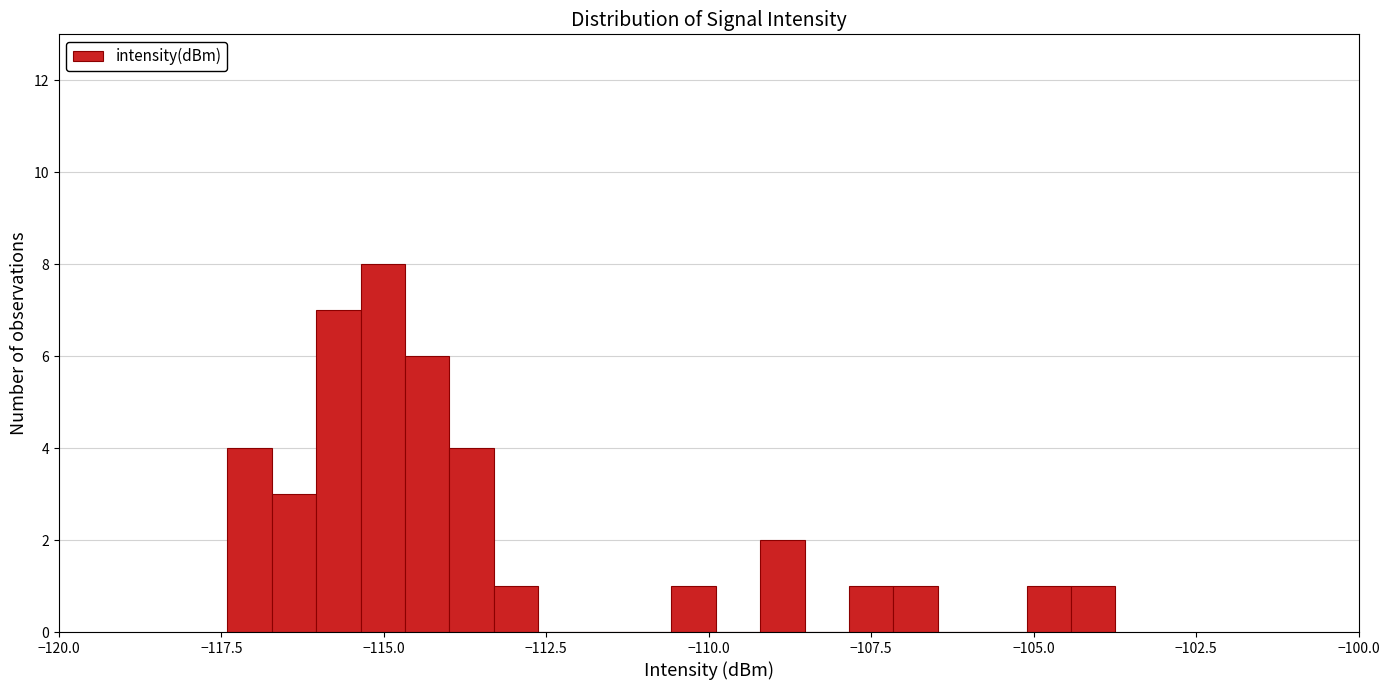

Read against the x-axis, roughly where is the centre of the tallest bar?

-115.0